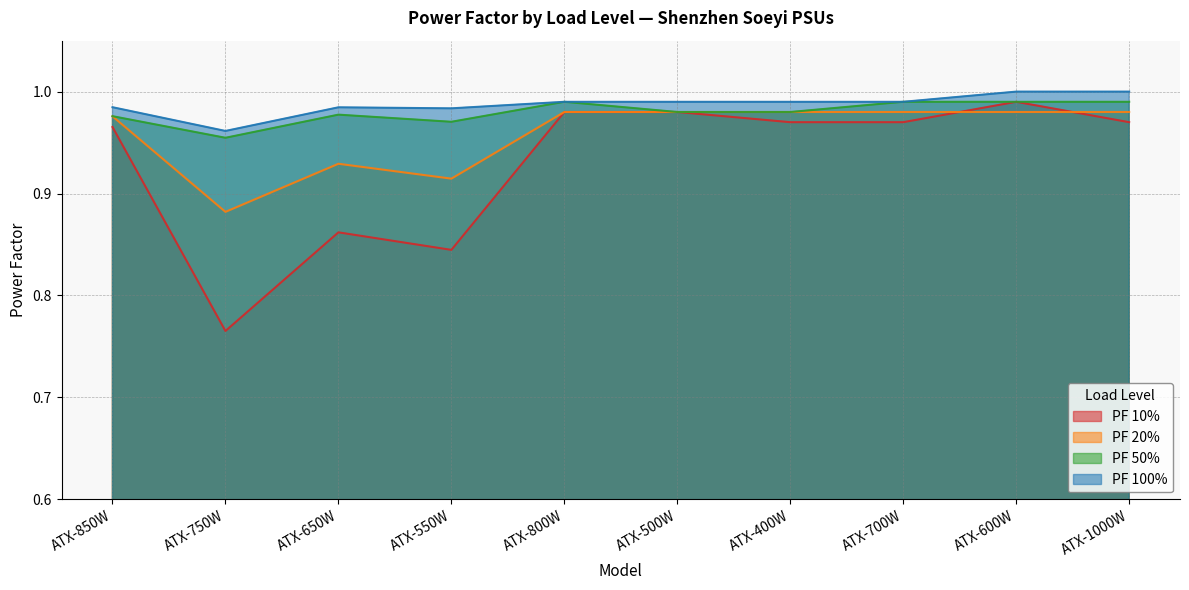

Count the PF 50% values in the range 0 to 1.

10